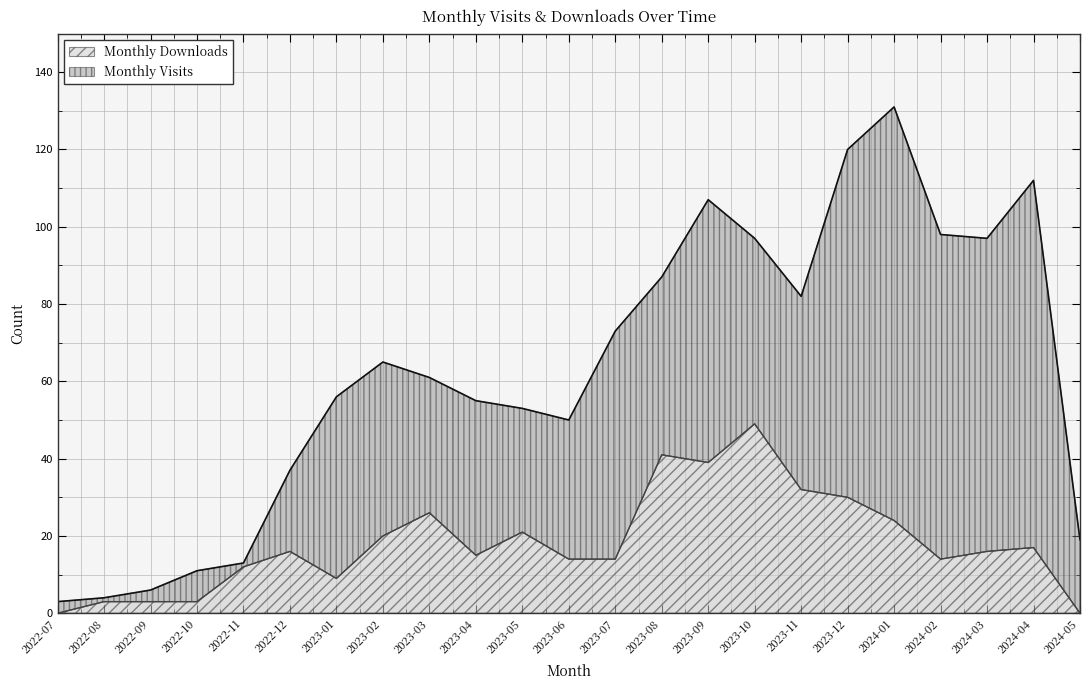

List the series in order of their overall mean, lowest first.

Monthly Downloads, Monthly Visits